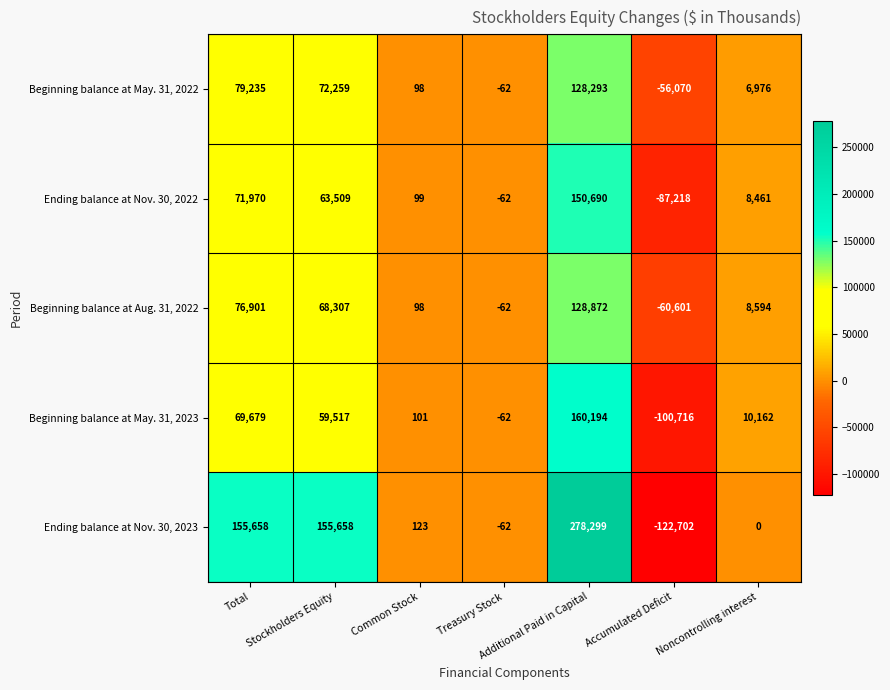

How many data points does each series have?

7